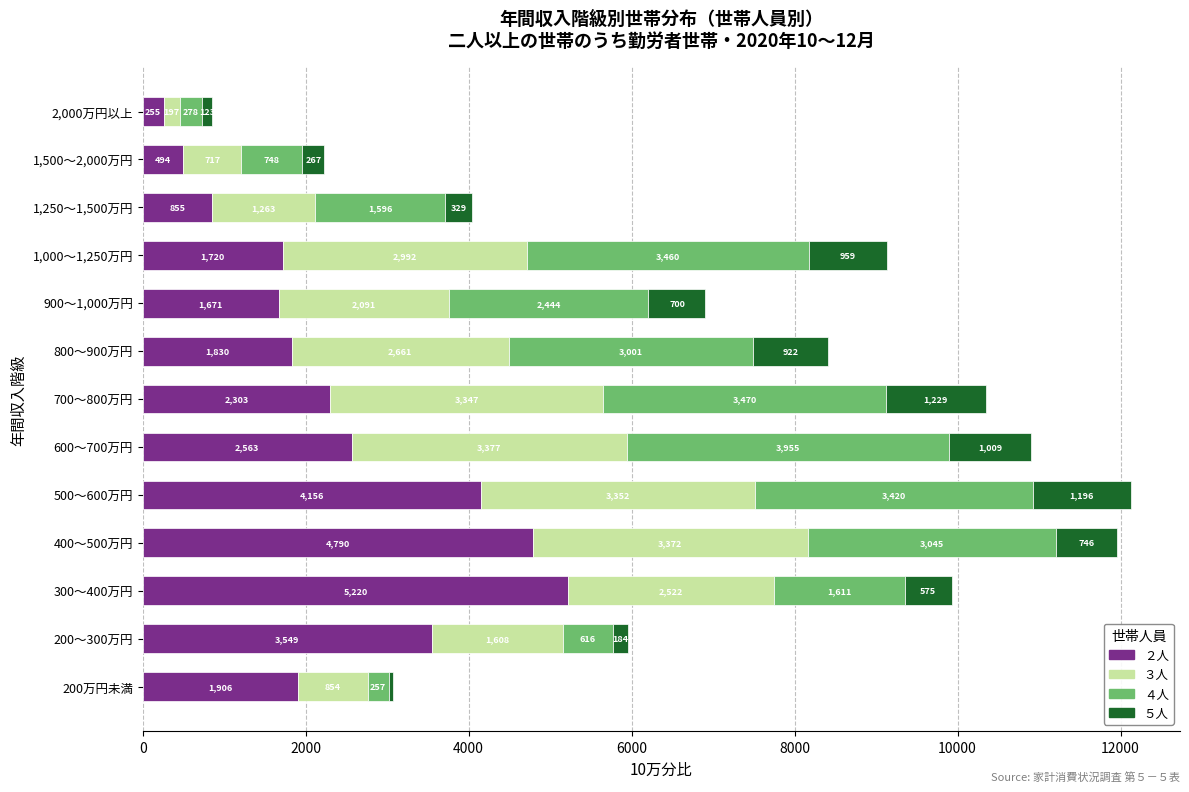

True or false: ２人 has a value of 4156 at 500～600万円.

True